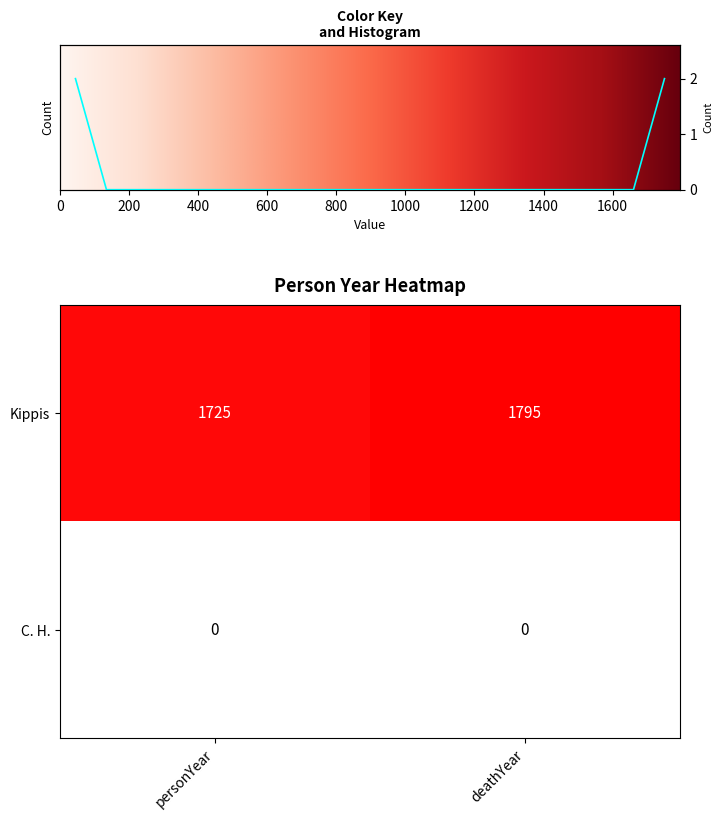

Count the number of data series in this chart.

2